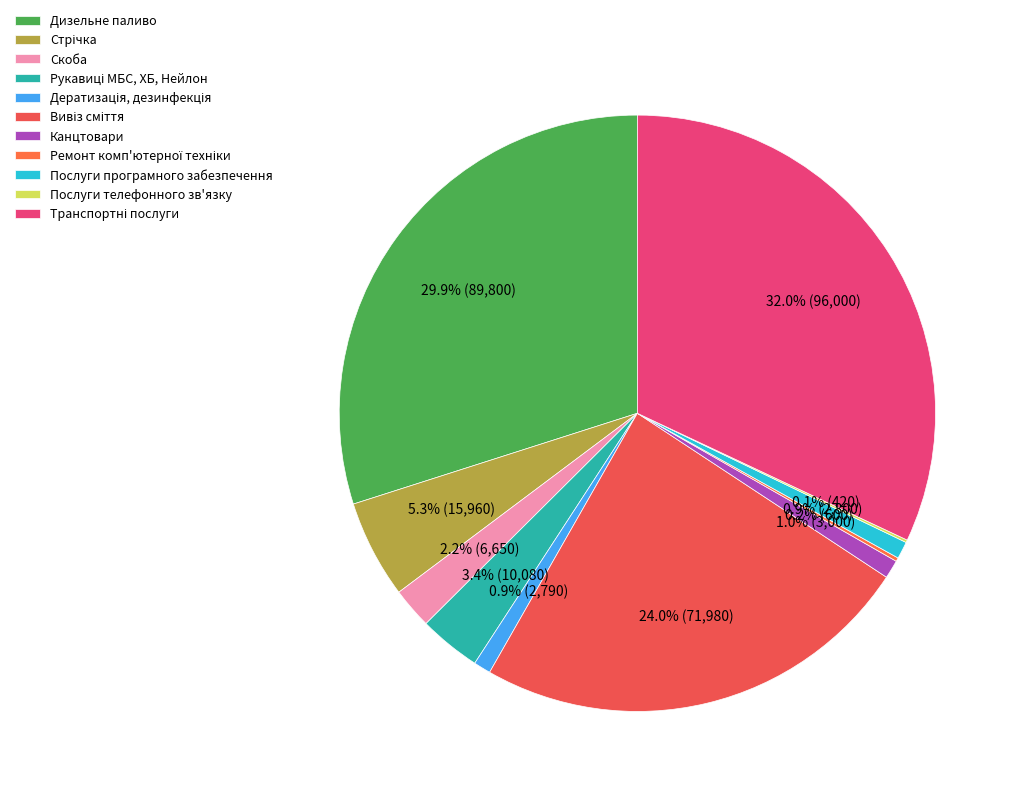

Do Ремонт комп'ютерної техніки and Рукавиці МБС, ХБ, Нейлон together represent more than half of the pie?

No